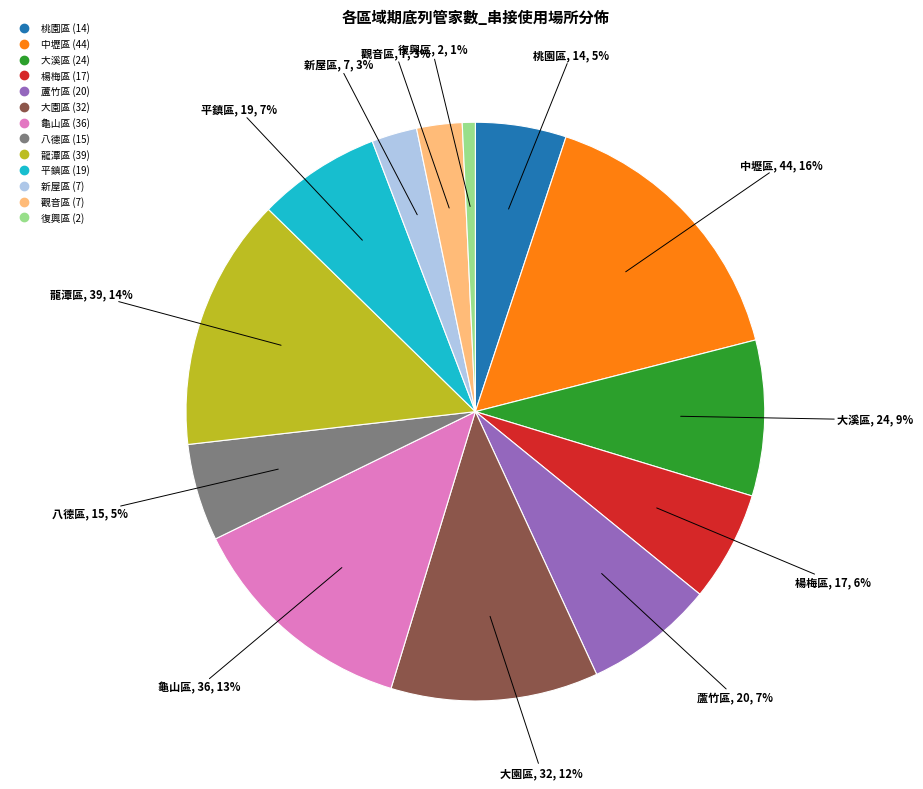

Does 新屋區 account for over 50% of the chart?

No